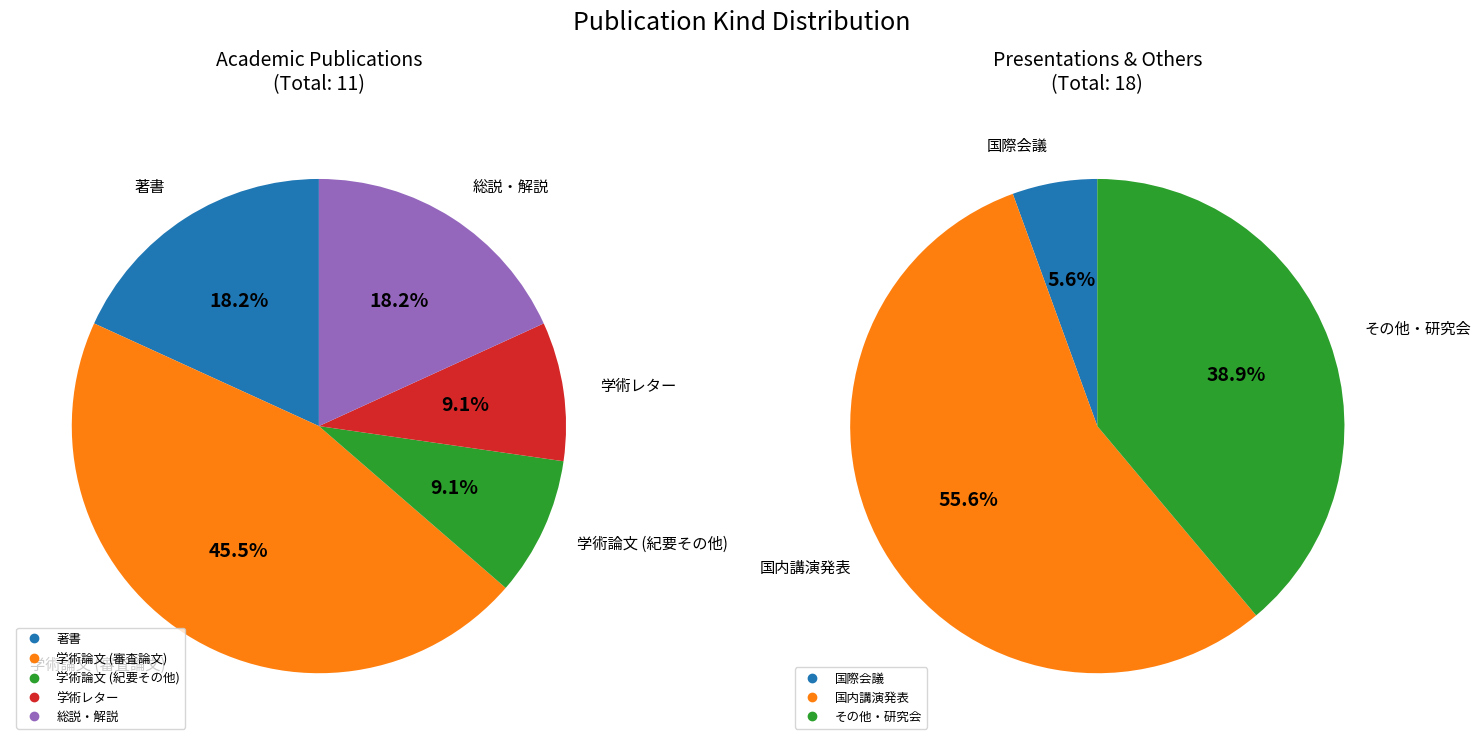

The 学術論文 (審査論文) slice represents 11% of the pie. True or false?

False